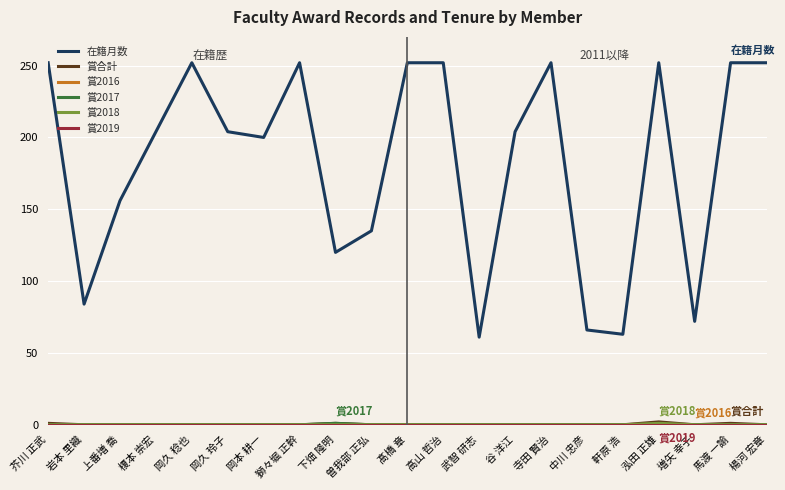

What is the label of the 10th point from the left?

曽我部 正弘